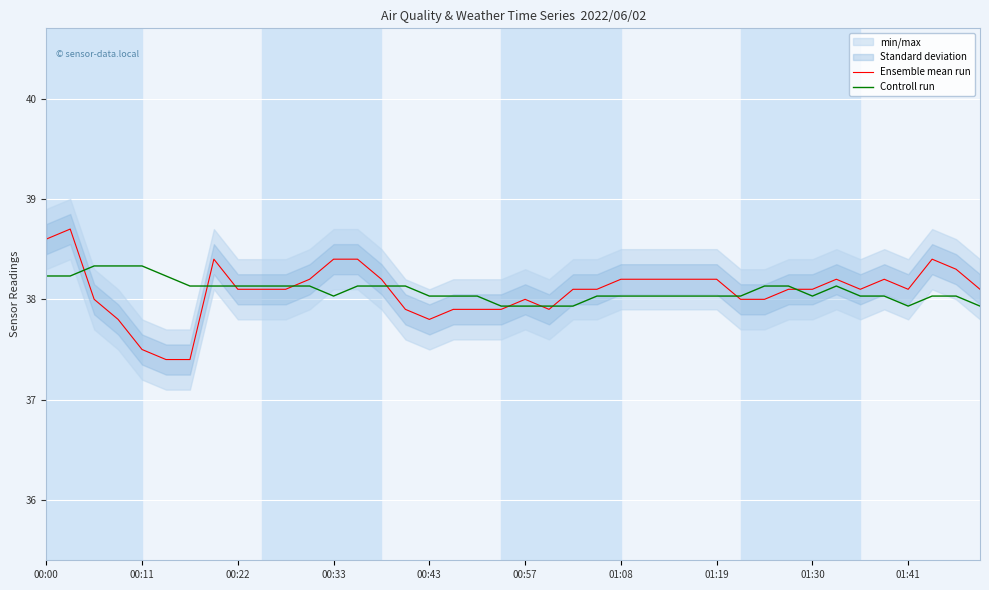

How many categories are shown in the chart?

40